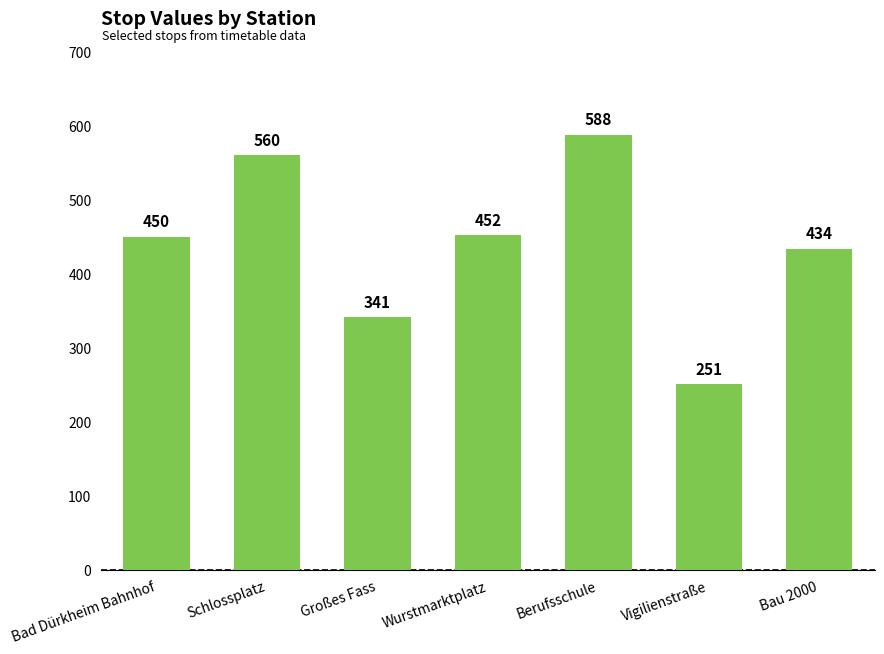

What is the sum of the values at Vigilienstraße and Schlossplatz?

811